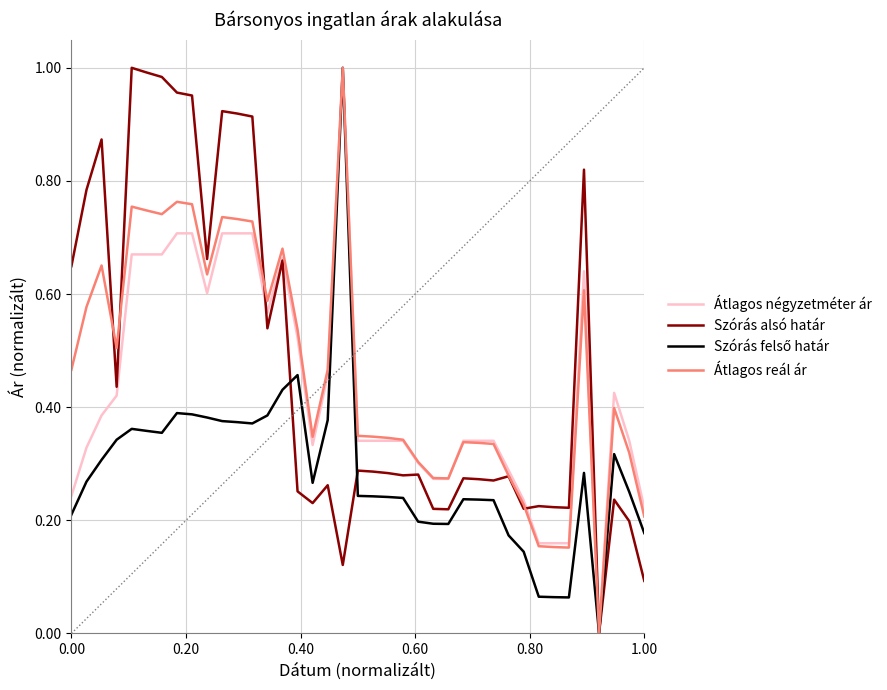

Does the chart have visible grid lines?

Yes